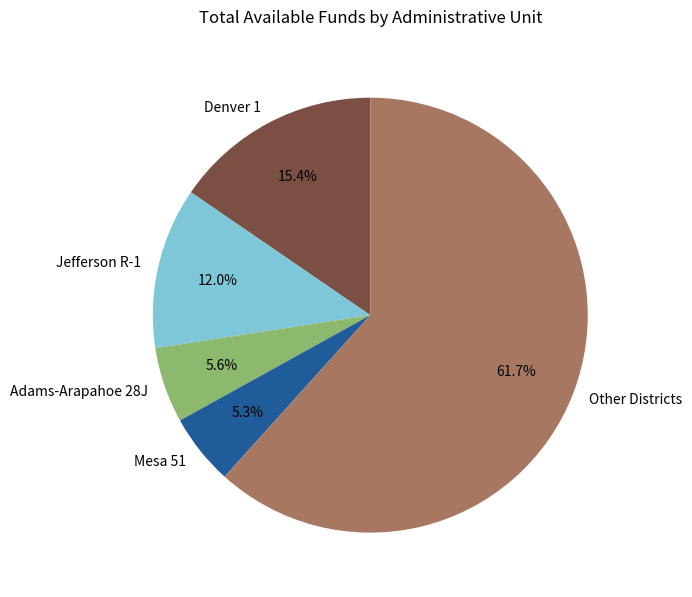

How many segments does this pie chart have?

5